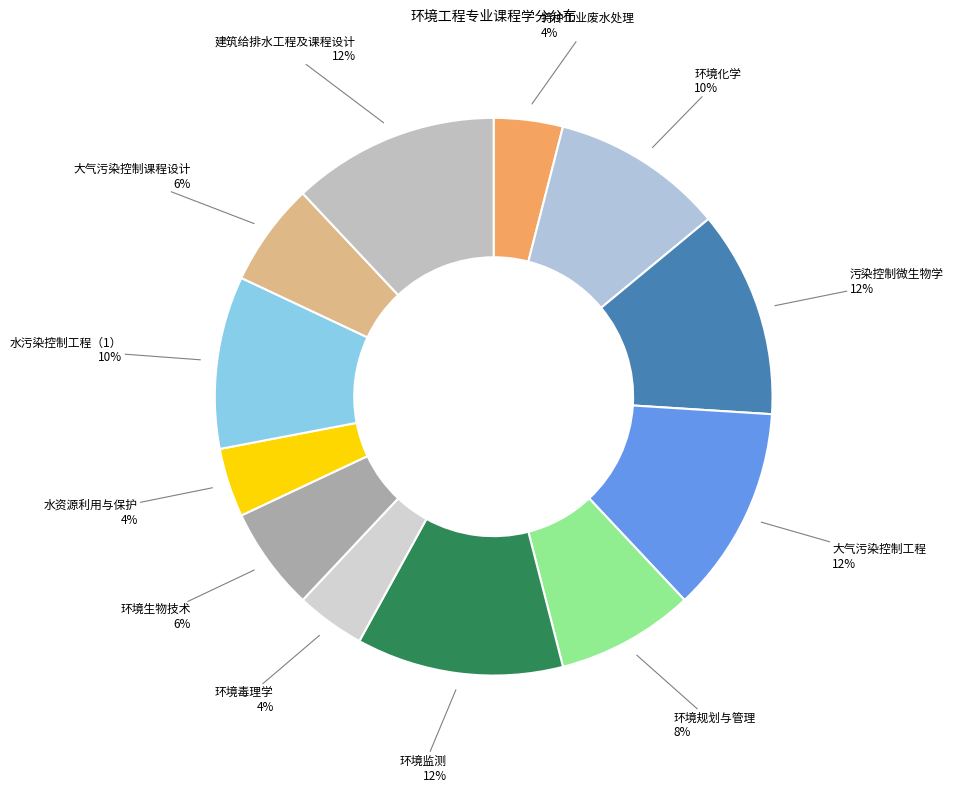

Is 环境监测 the majority of the pie?

No